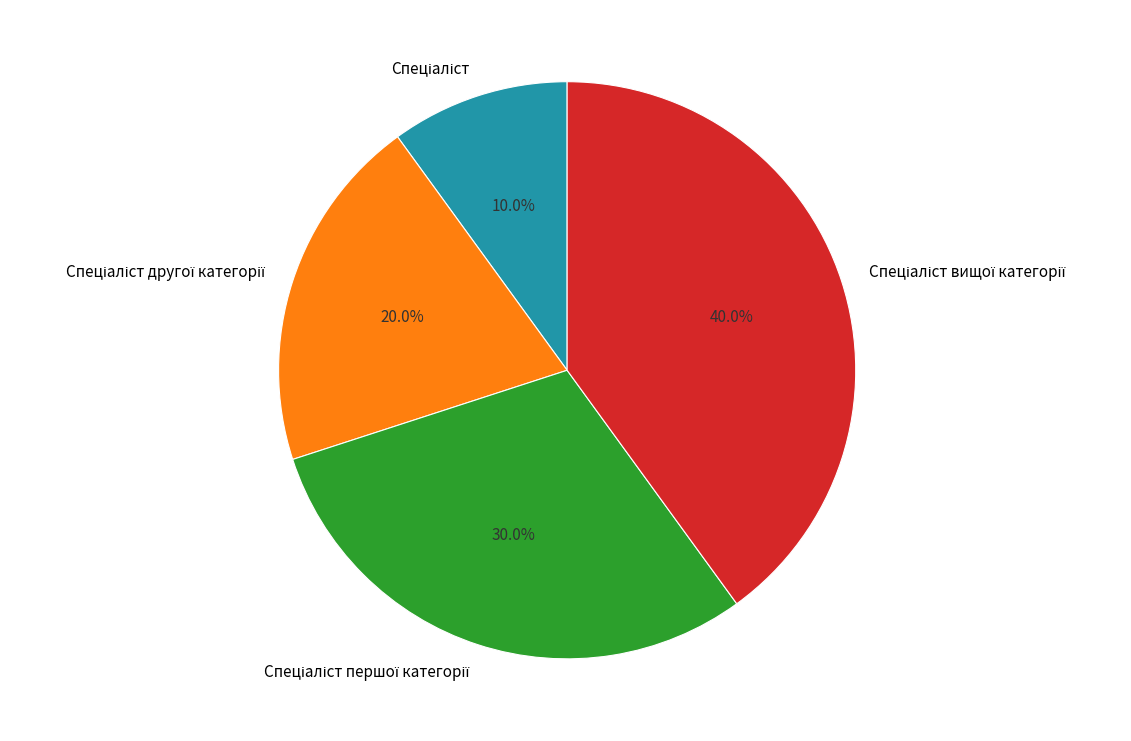

To the nearest percent, what is the difference between the largest and smallest slice percentages?

30%